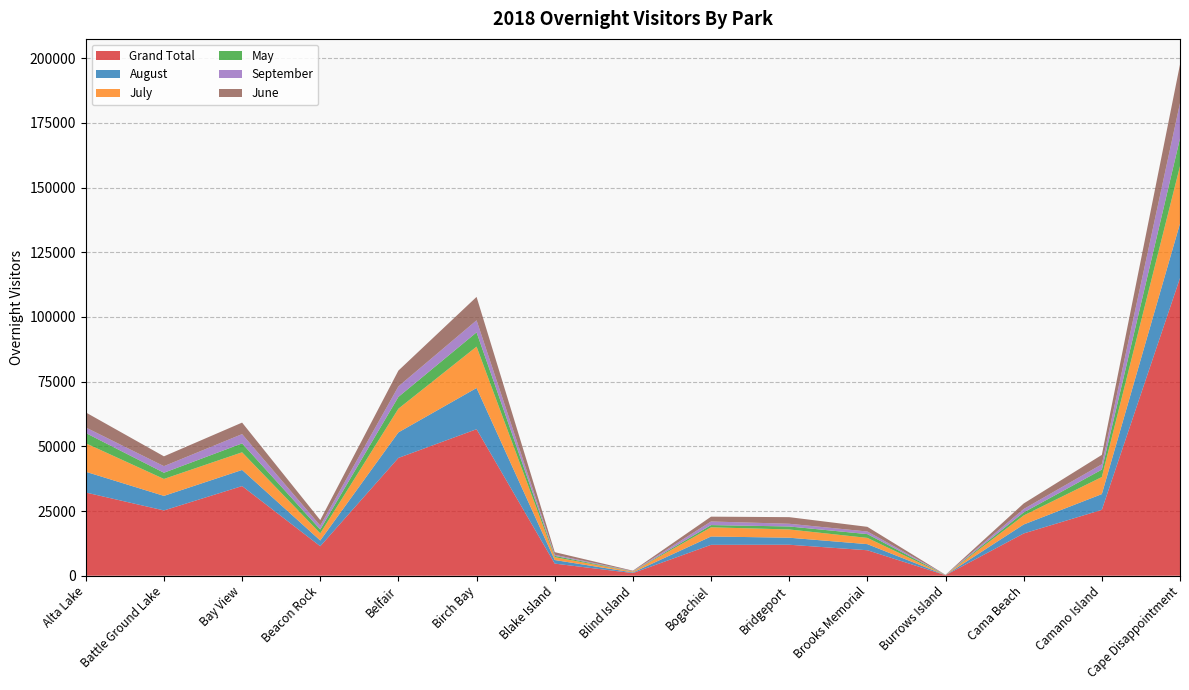

Reading left to right, list all the values displayed in this chart.

Grand Total: Alta Lake=32152	Battle Ground Lake=25223	Bay View=34640	Beacon Rock=11393	Belfair=45524	Birch Bay=56621	Blake Island=4674	Blind Island=1009	Bogachiel=11931	Bridgeport=11970	Brooks Memorial=9838	Burrows Island=196	Cama Beach=16326	Camano Island=25449	Cape Disappointment=115035
August: Alta Lake=8019	Battle Ground Lake=5626	Bay View=6230	Beacon Rock=2227	Belfair=9864	Birch Bay=15929	Blake Island=1388	Blind Island=245	Bogachiel=3223	Bridgeport=2713	Brooks Memorial=2361	Burrows Island=30	Cama Beach=3463	Camano Island=6089	Cape Disappointment=21074
July: Alta Lake=11014	Battle Ground Lake=6541	Bay View=6828	Beacon Rock=2743	Belfair=9166	Birch Bay=15987	Blake Island=1098	Blind Island=310	Bogachiel=3552	Bridgeport=3189	Brooks Memorial=2416	Burrows Island=30	Cama Beach=3490	Camano Island=6602	Cape Disappointment=22201
May: Alta Lake=3959	Battle Ground Lake=2405	Bay View=3434	Beacon Rock=1500	Belfair=4555	Birch Bay=5512	Blake Island=518	Blind Island=93	Bogachiel=859	Bridgeport=1157	Brooks Memorial=1459	Burrows Island=36	Cama Beach=1183	Camano Island=2872	Cape Disappointment=10690
September: Alta Lake=2150	Battle Ground Lake=2544	Bay View=3588	Beacon Rock=1494	Belfair=4057	Birch Bay=4657	Blake Island=413	Blind Island=103	Bogachiel=1393	Bridgeport=1043	Brooks Memorial=1007	Burrows Island=36	Cama Beach=1320	Camano Island=2058	Cape Disappointment=13644
June: Alta Lake=5809	Battle Ground Lake=3798	Bay View=4452	Beacon Rock=2138	Belfair=6111	Birch Bay=9051	Blake Island=1014	Blind Island=180	Bogachiel=1863	Bridgeport=2558	Brooks Memorial=1808	Burrows Island=30	Cama Beach=2135	Camano Island=3623	Cape Disappointment=14947